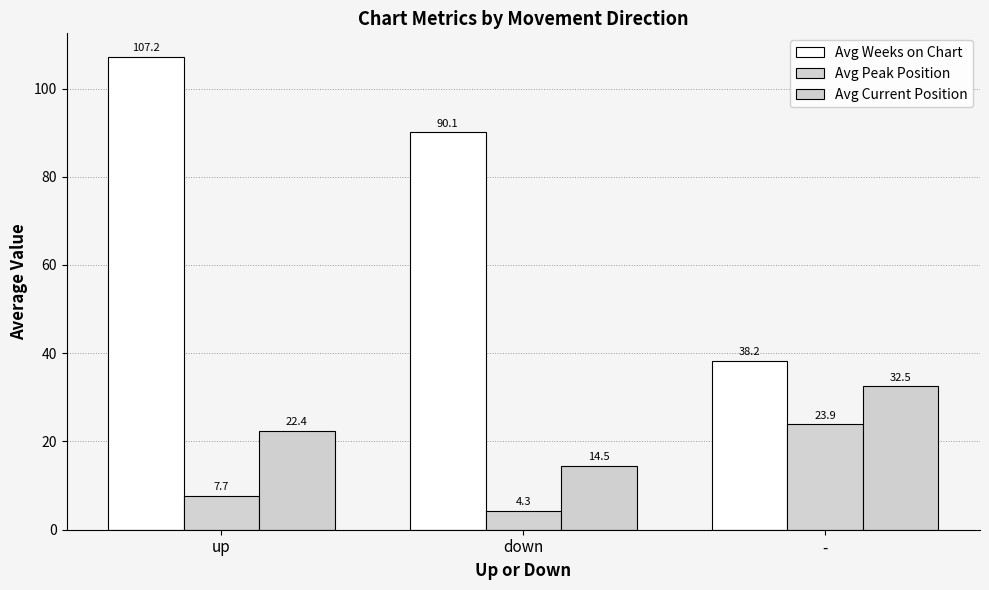

Rank the series at up from lowest to highest value.

Avg Peak Position, Avg Current Position, Avg Weeks on Chart